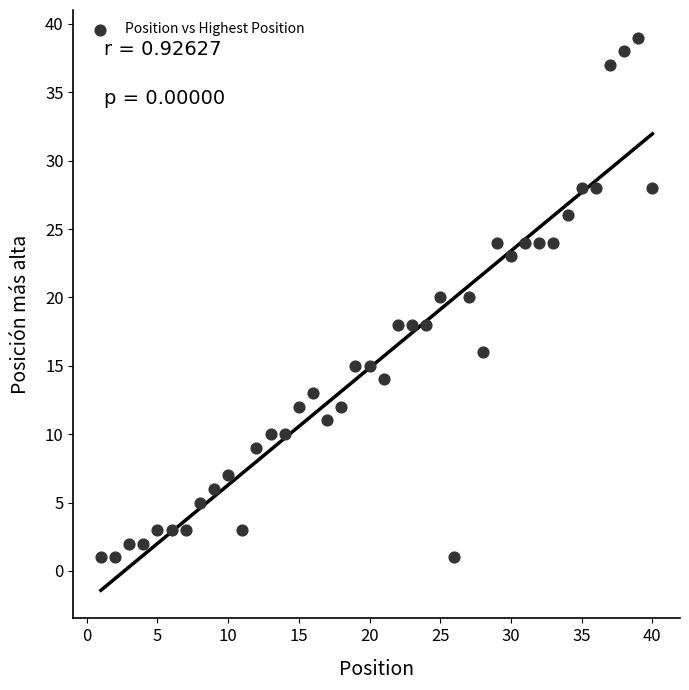

What is the range of X values (max minus min)?

39